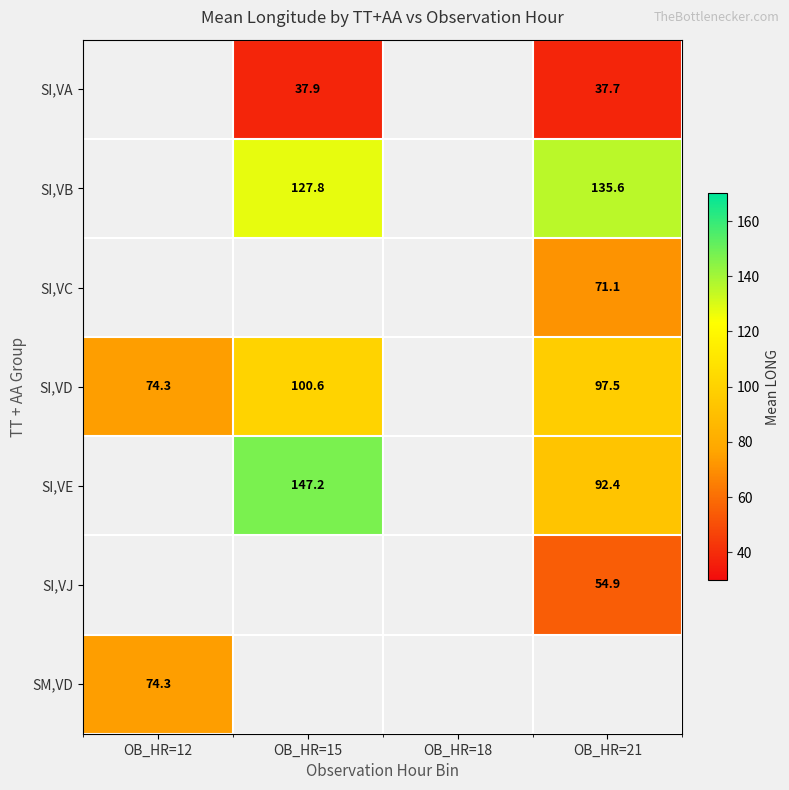

How many distinct data groups are displayed?

7